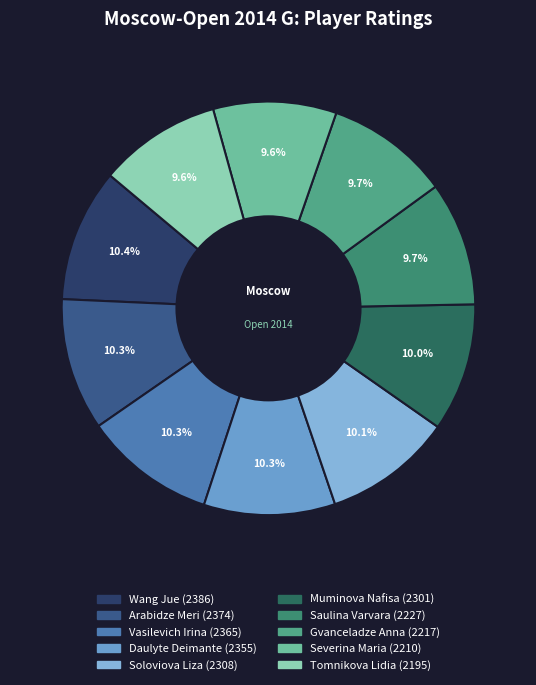

What is the smallest slice in the pie chart?

Tomnikova Lidia